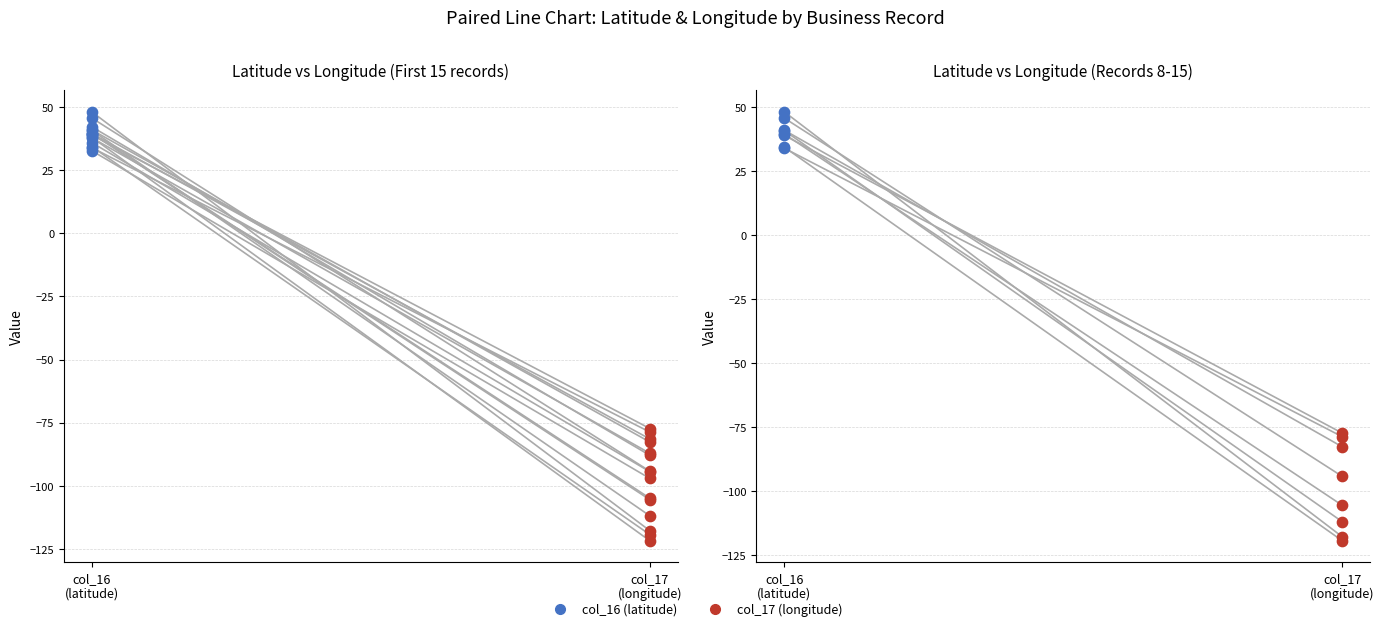

Which series contains the lowest Y value?

col_17 (longitude)